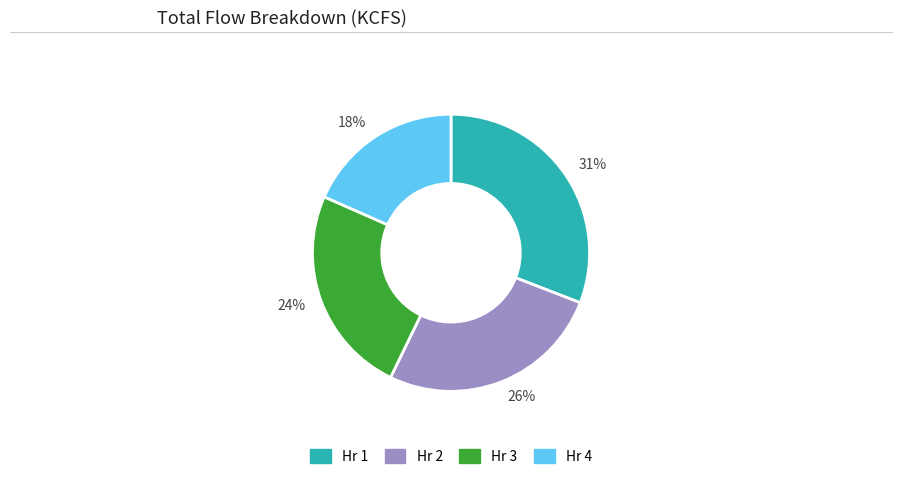

To the nearest percent, what is the difference between the 31% and 26% slice percentages?

5%